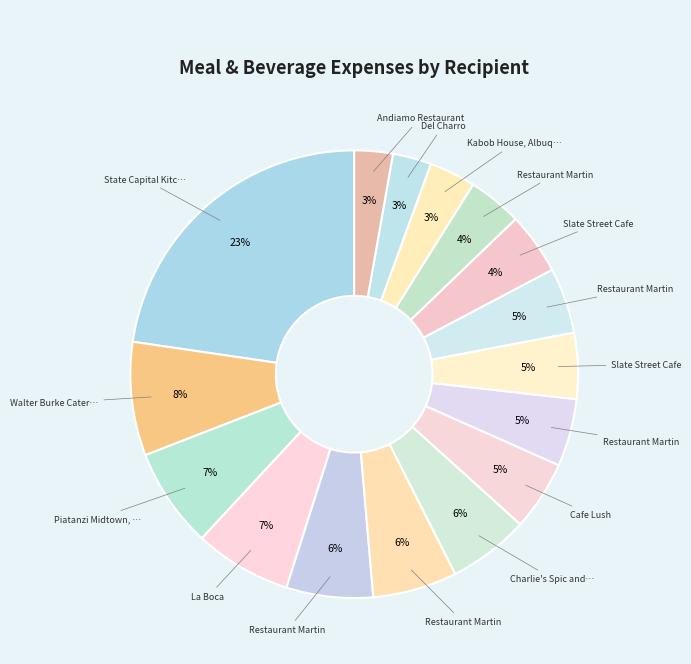

Which category has the biggest portion of the pie?

State Capital Kitchen